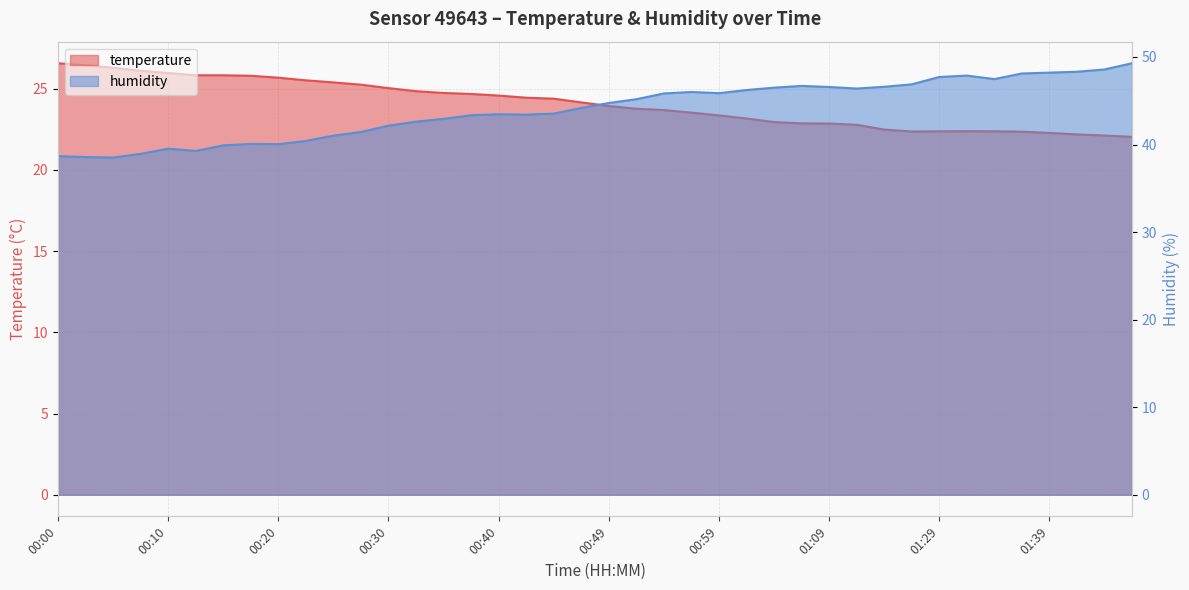

How many lines are shown in the chart?

2